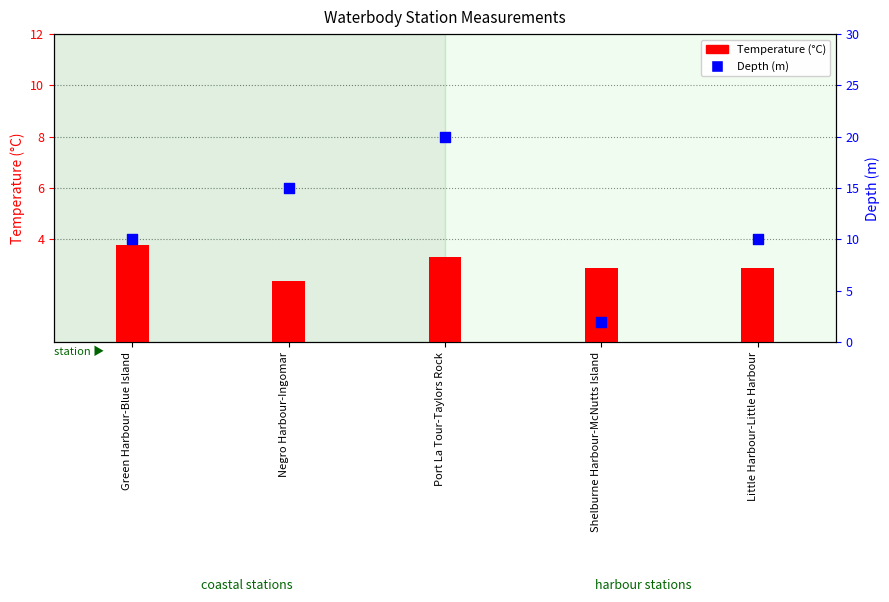

Which series has the largest Y range (max minus min)?

Depth (m)